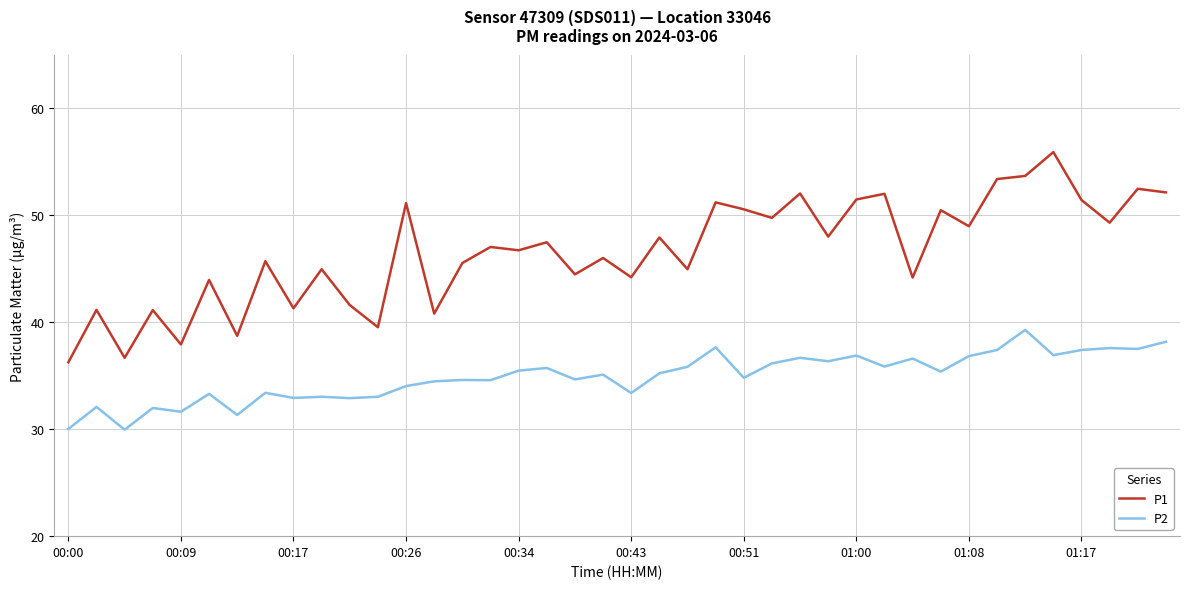

Which series has the largest range (max minus min)?

P1